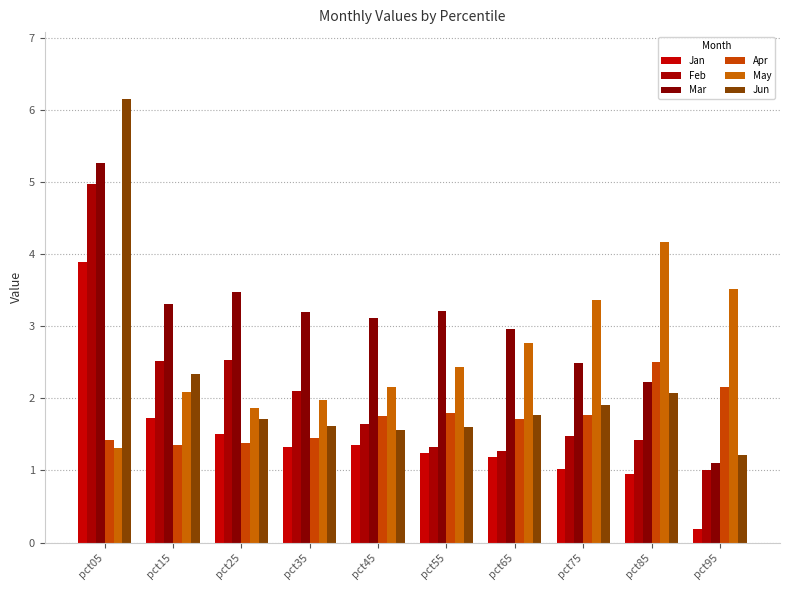

The Jun series shows 0.6 at pct55. True or false?

False